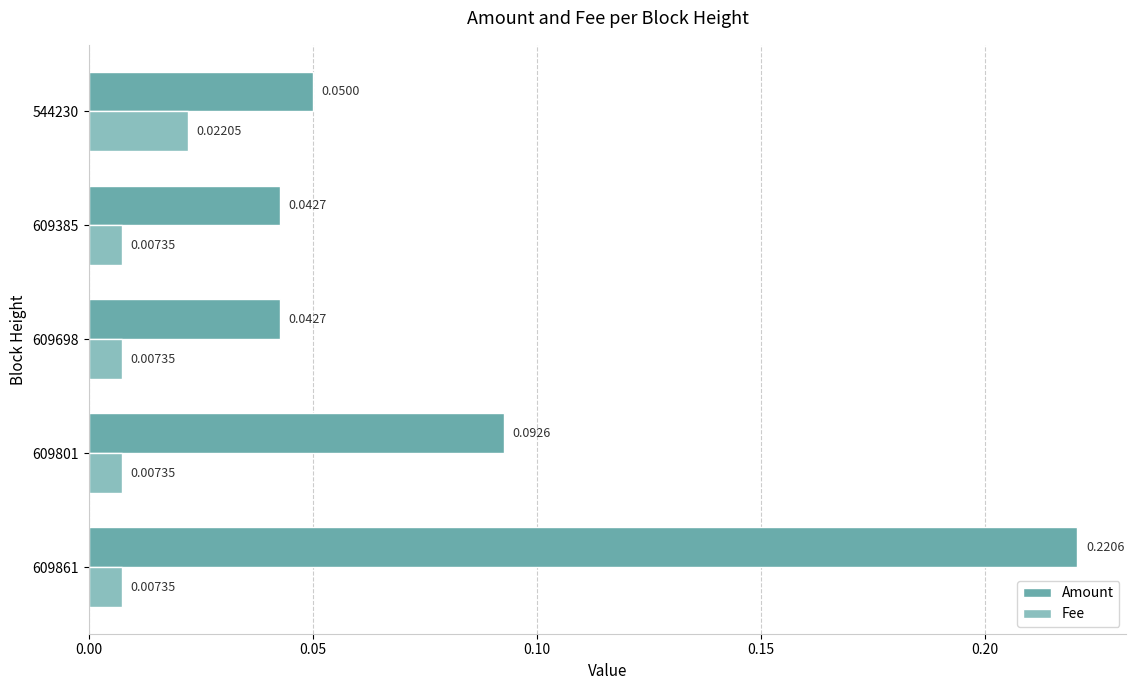

Which series has the largest range (max minus min)?

Amount